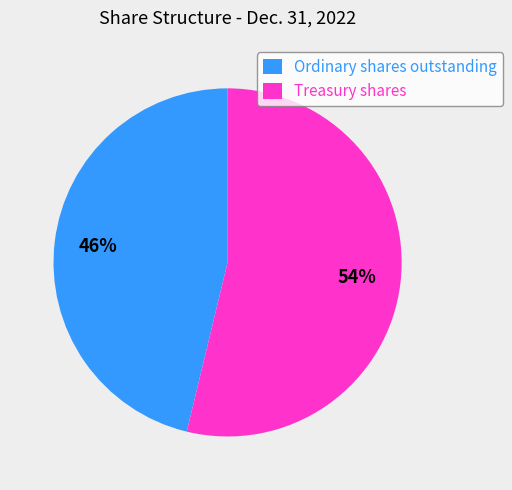

Rank the categories by value from lowest to highest.

Ordinary shares outstanding, Treasury shares